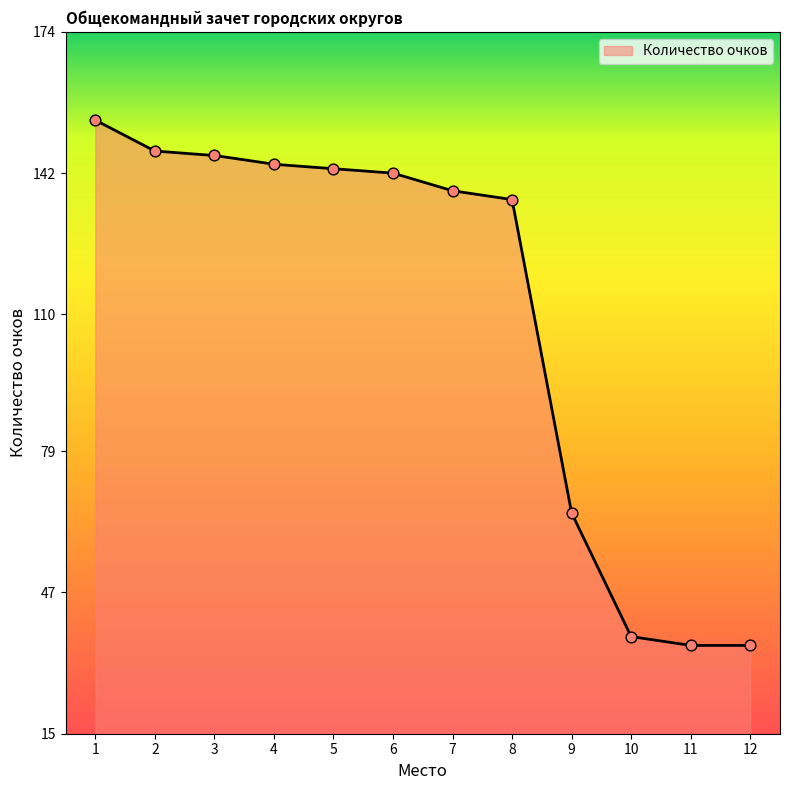

What is the minimum value for Количество очков?

35.0